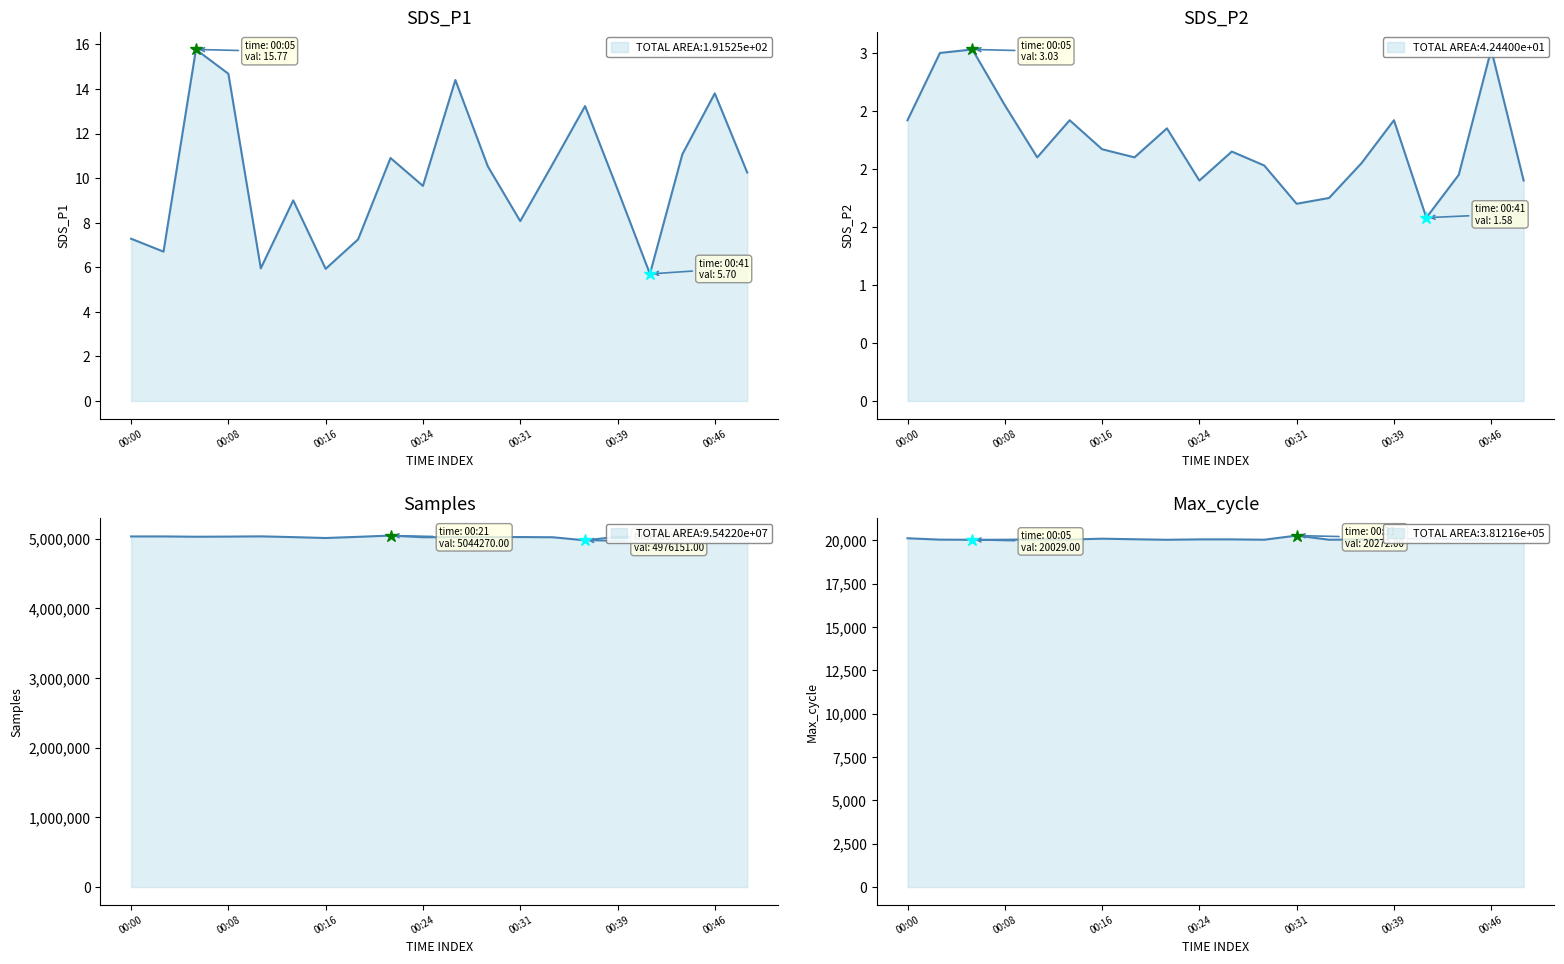

What is the average value of the Max_cycle series?

20065.6